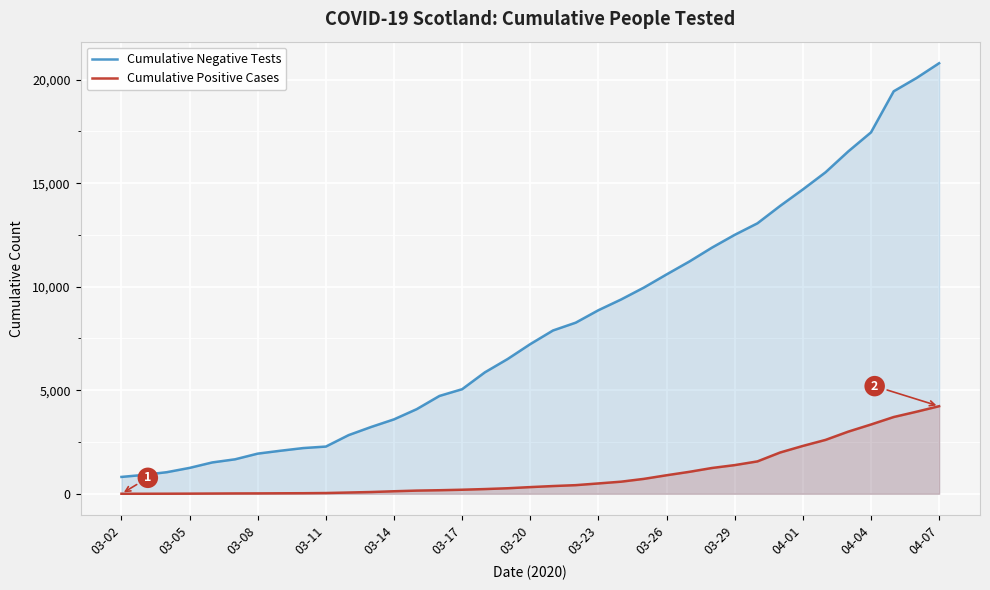

Which series has the largest total across all categories?

Cumulative Negative Tests